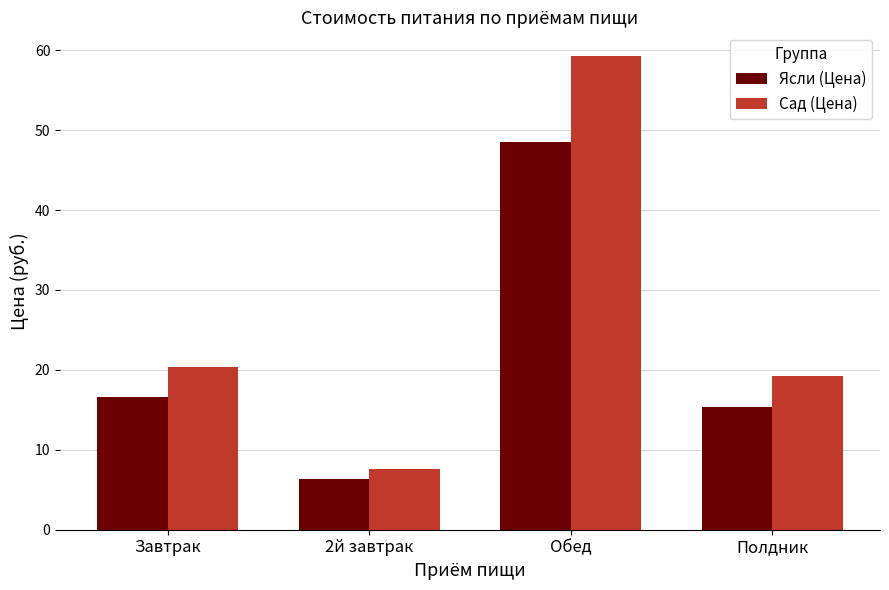

List the series in order of their peak value, highest first.

Сад (Цена), Ясли (Цена)